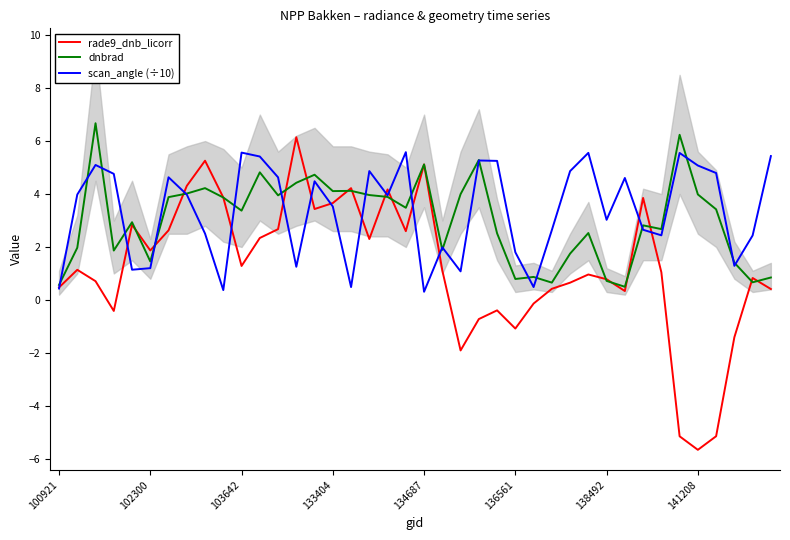

What is the lowest value of the dnbrad series?

0.5